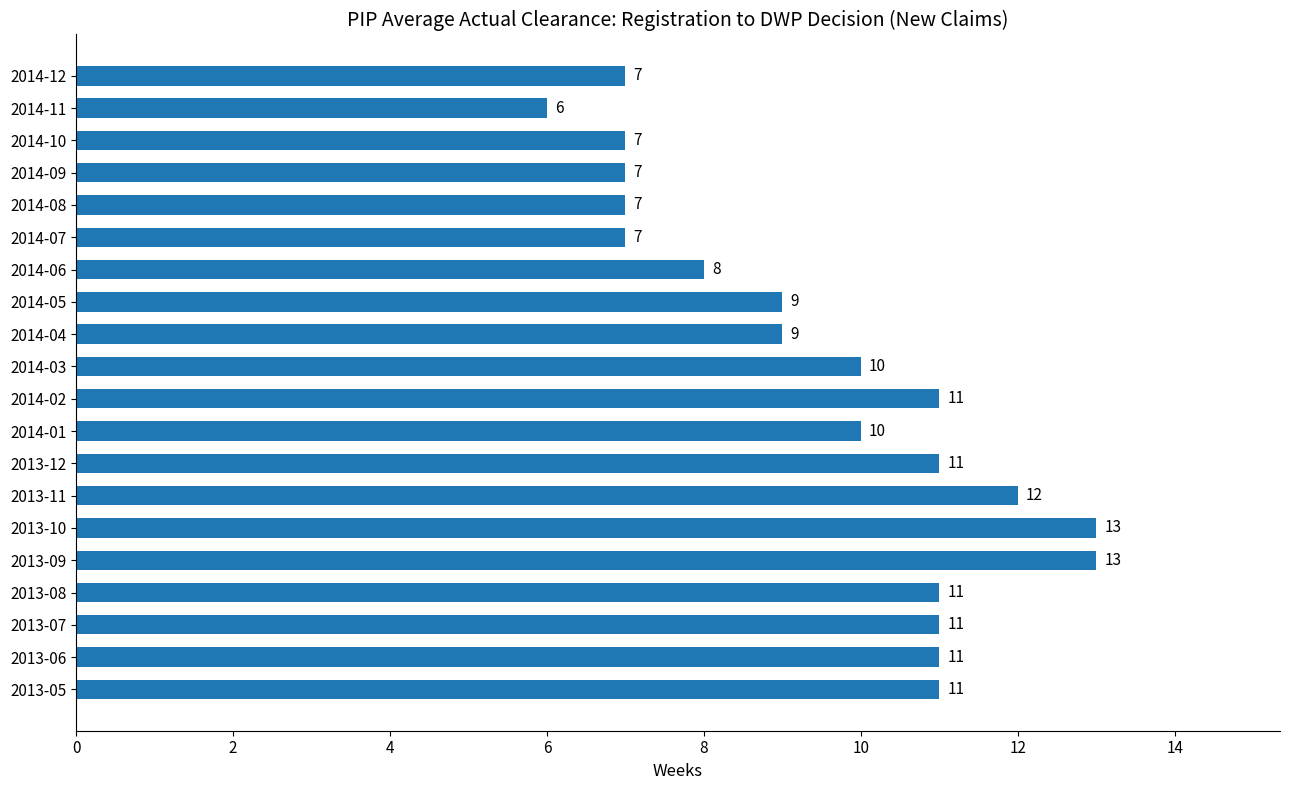

Does the chart contain any negative values?

No